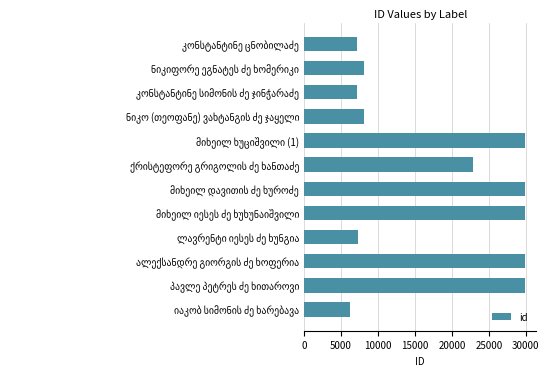

How many data points are less than 22840?

6